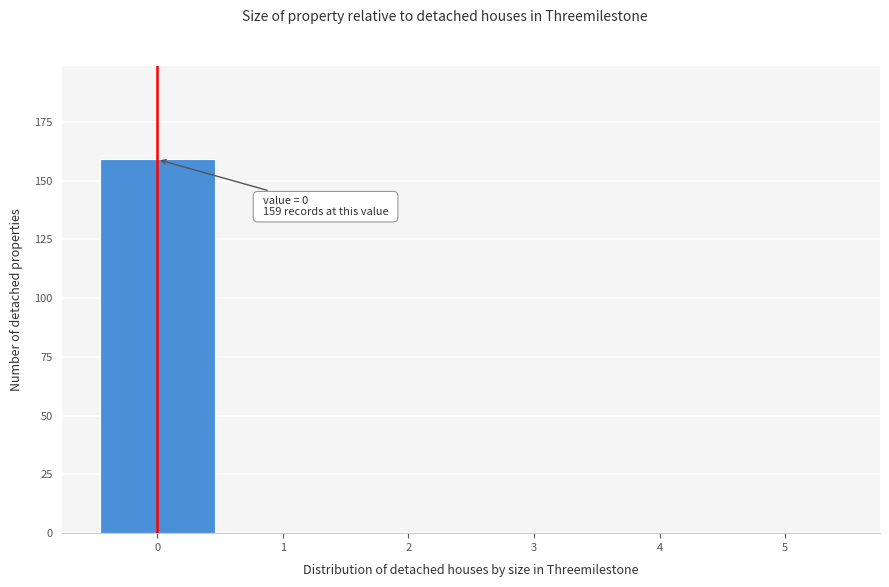

Which range on the x-axis has the tallest bar?

-0.5 to 0.5